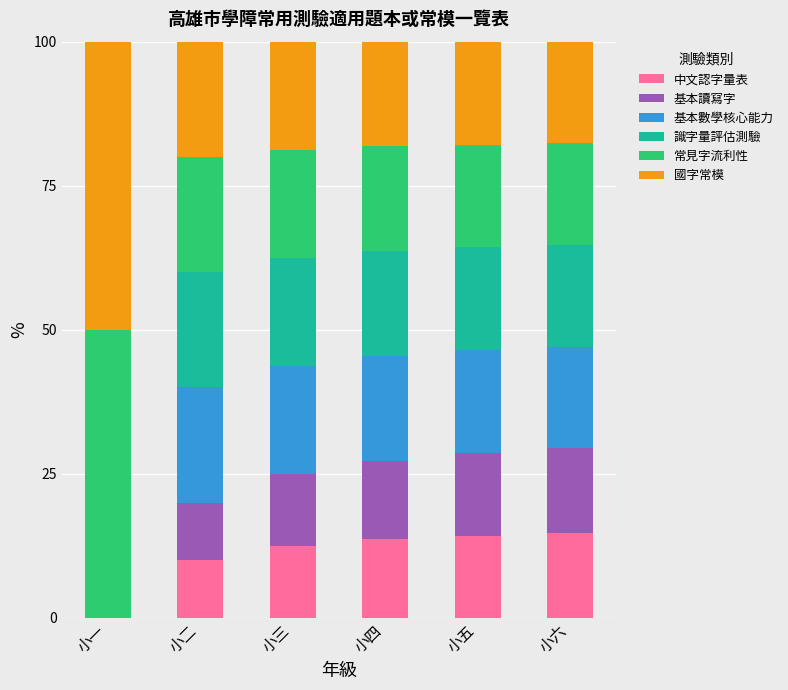

Does the chart contain stacked bars?

Yes